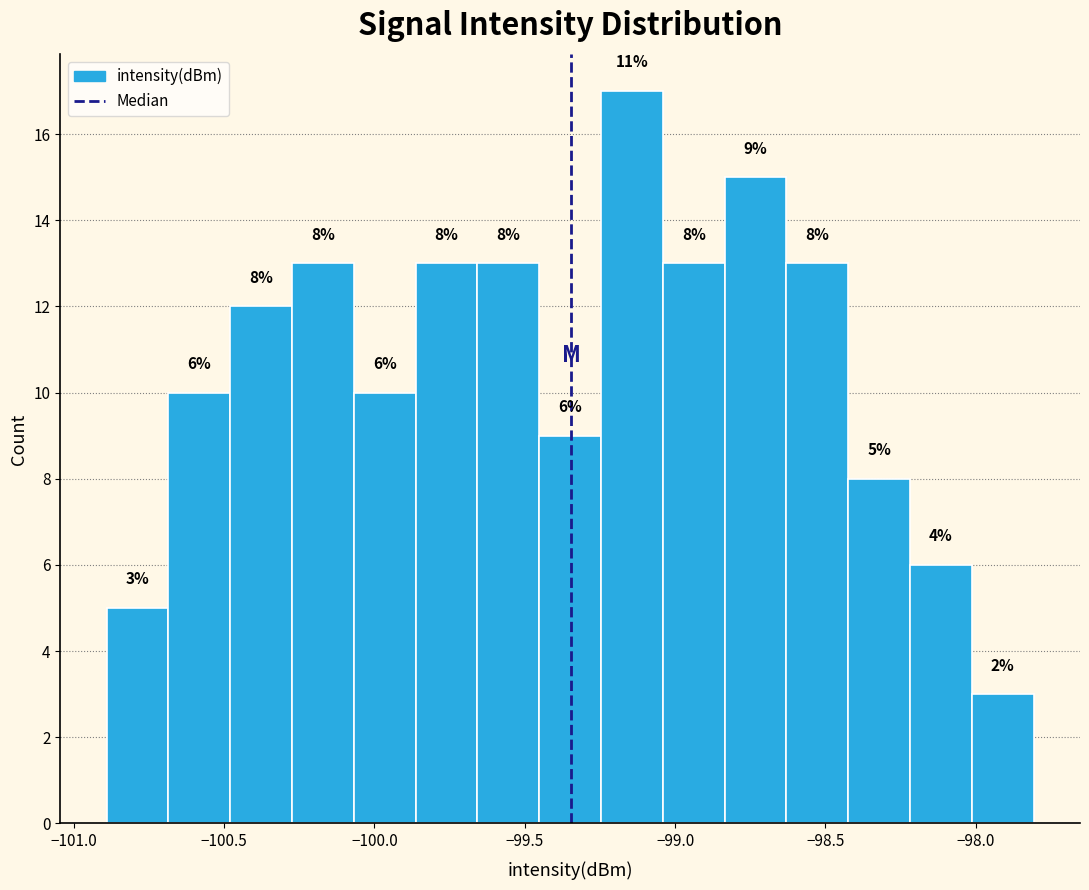

Which range on the x-axis has the tallest bar?

-99.25 to -99.05